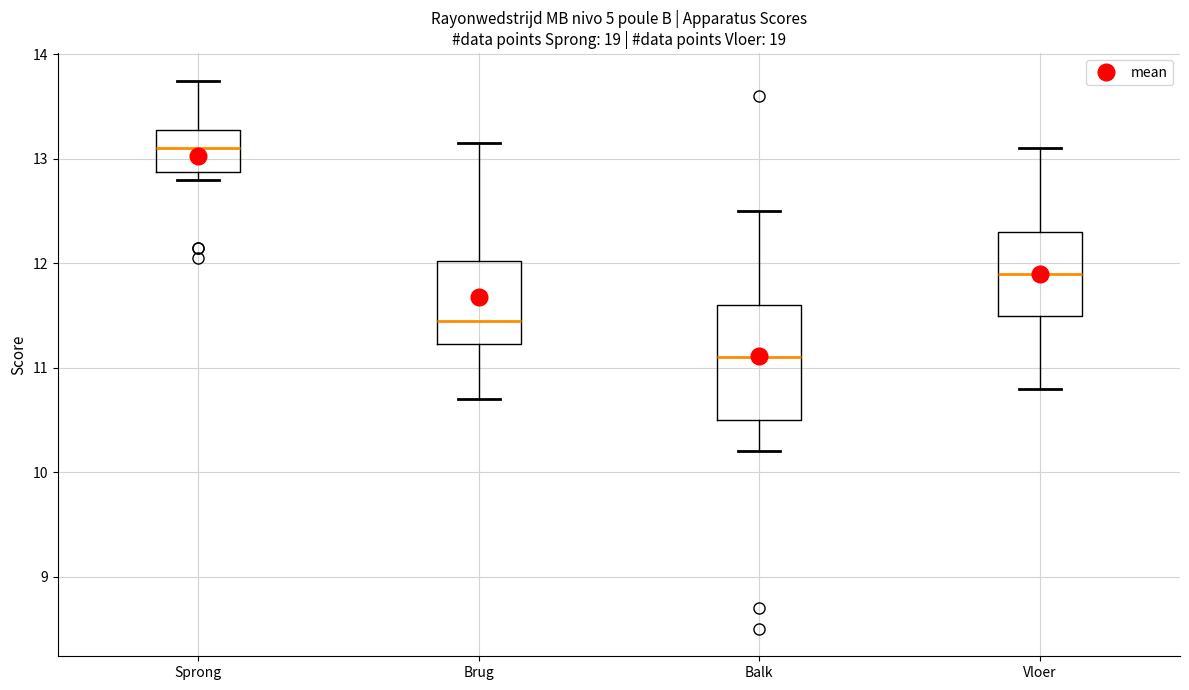

Reading left to right, read every box against the y-axis: the position of its median line, the range the box covers, and the ends of its whiskers. The values are not printed on the chart, so give them approximately, as read against the axis.

Sprong: median 13.1, box 12.9 to 13.3, whiskers 12.8 to 13.8
Brug: median 11.5, box 11.2 to 12.0, whiskers 10.7 to 13.2
Balk: median 11.1, box 10.5 to 11.6, whiskers 10.2 to 12.5
Vloer: median 11.9, box 11.5 to 12.3, whiskers 10.8 to 13.1